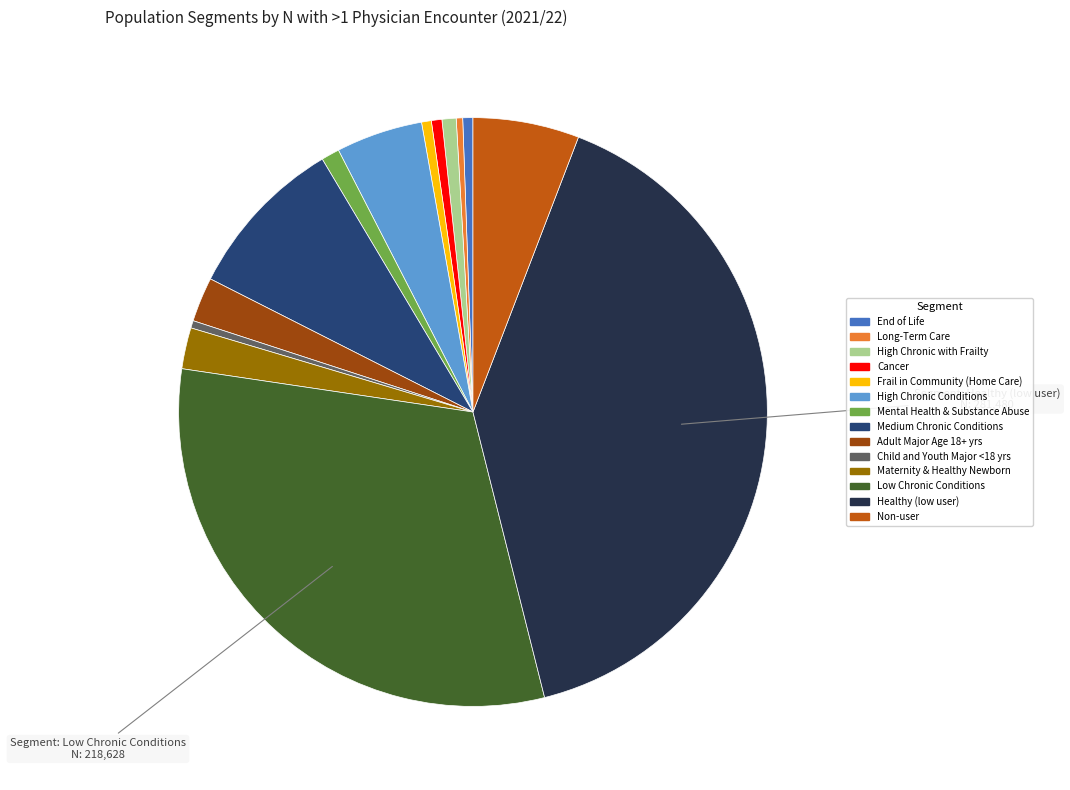

What is the largest slice in the pie chart?

Healthy (low user)